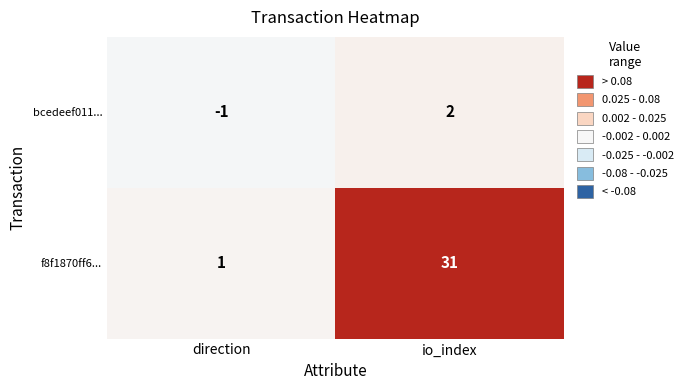

The bcedeef011... series shows 2 at io_index. True or false?

True